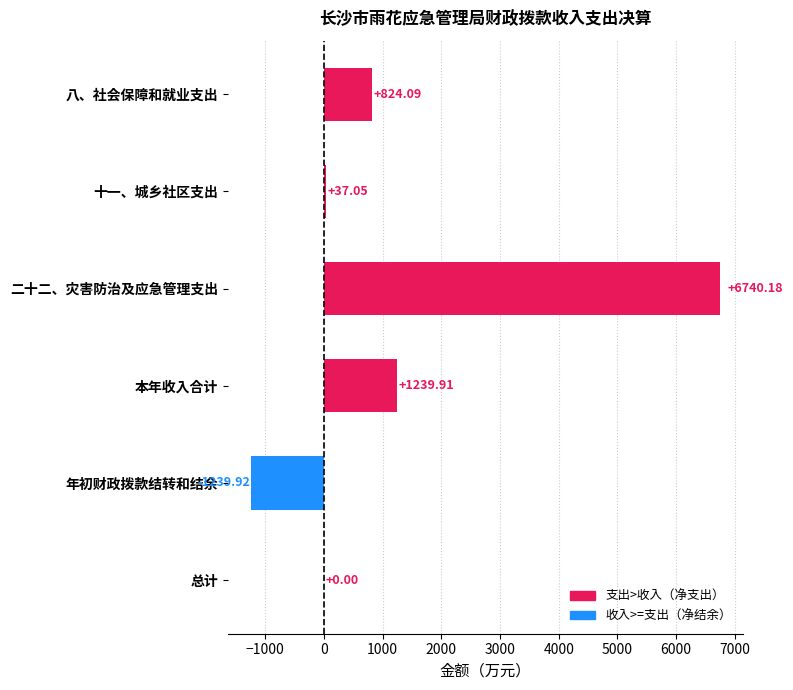

Where is the data nearest to the value 2750?

本年收入合计